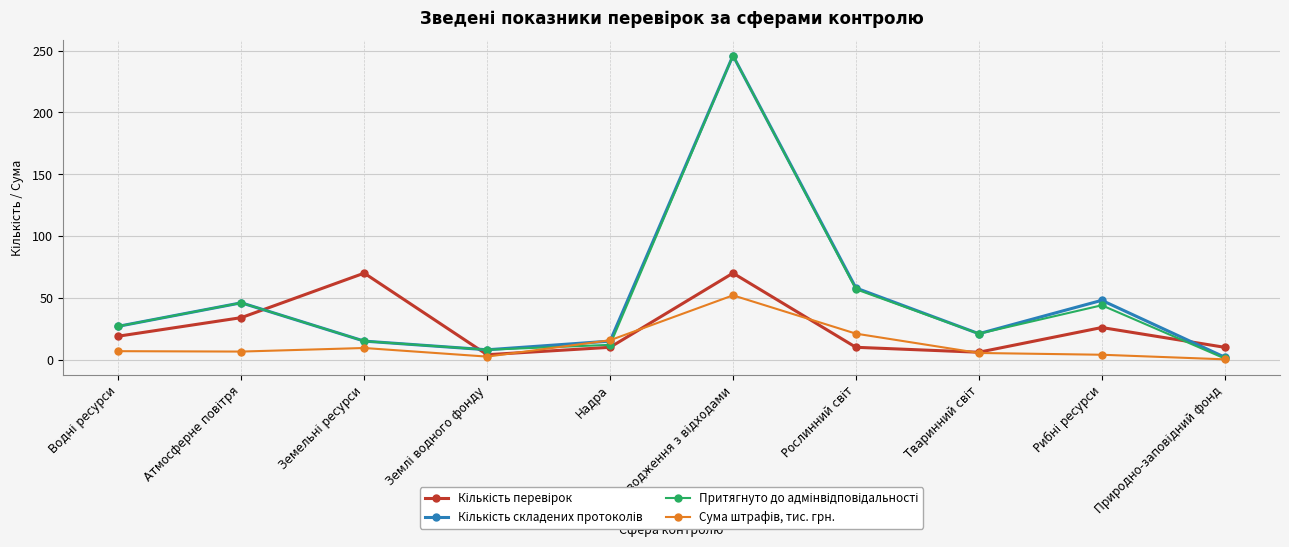

What position from the right is Надра?

6